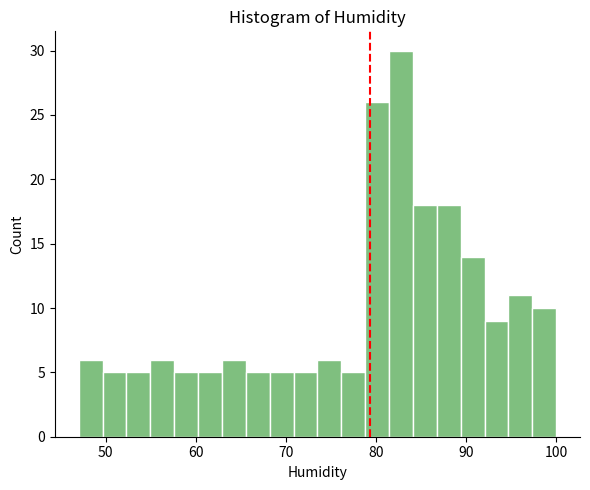

Around what value on the x-axis is the tallest bar? Give the approximate position of its centre, as read against the axis.

83